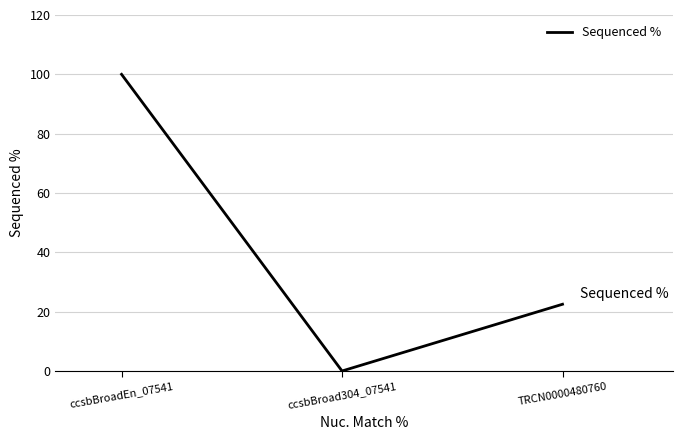

Reading left to right, list all the values displayed in this chart.

100.0	0.0	22.5